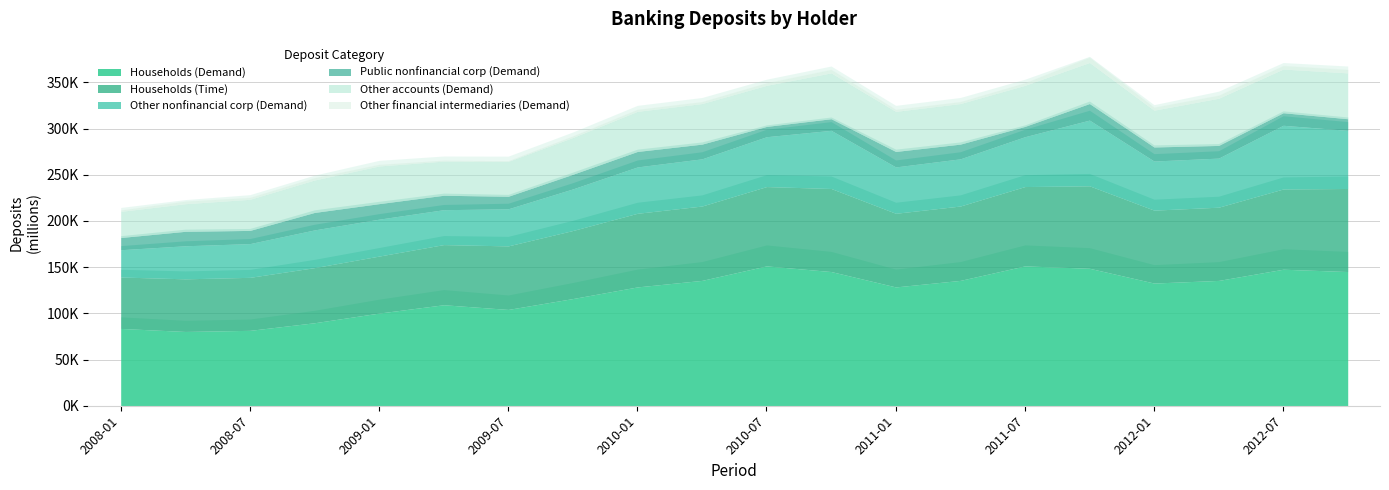

Which series has the largest total across all categories?

Households (Demand)